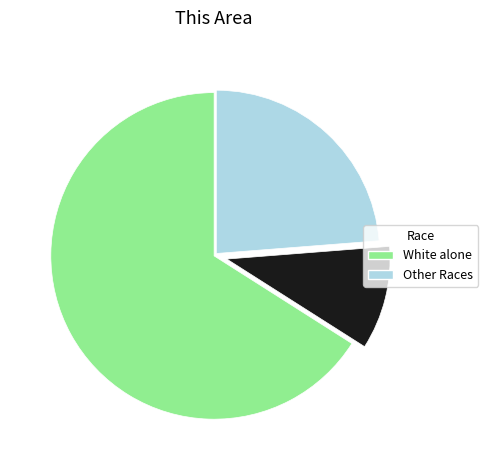

Does any single category account for the majority?

Yes